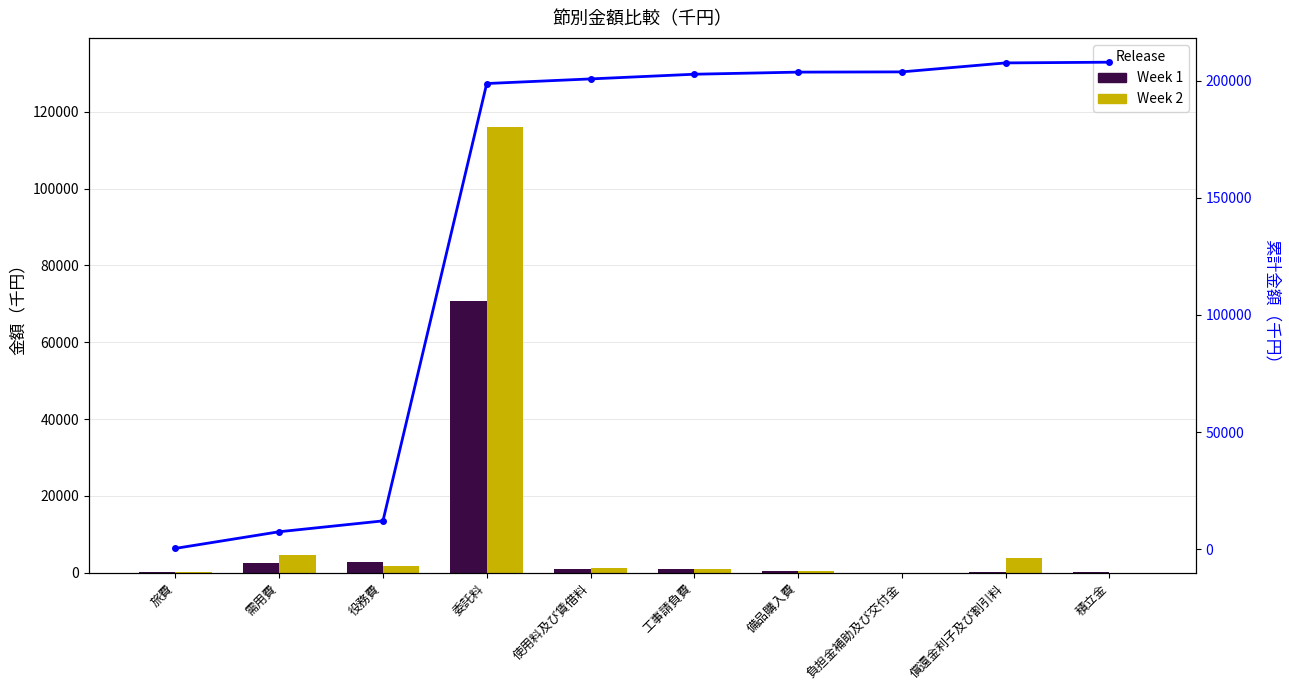

The value of Week 2 at 負担金補助及び交付金 is 69. True or false?

False